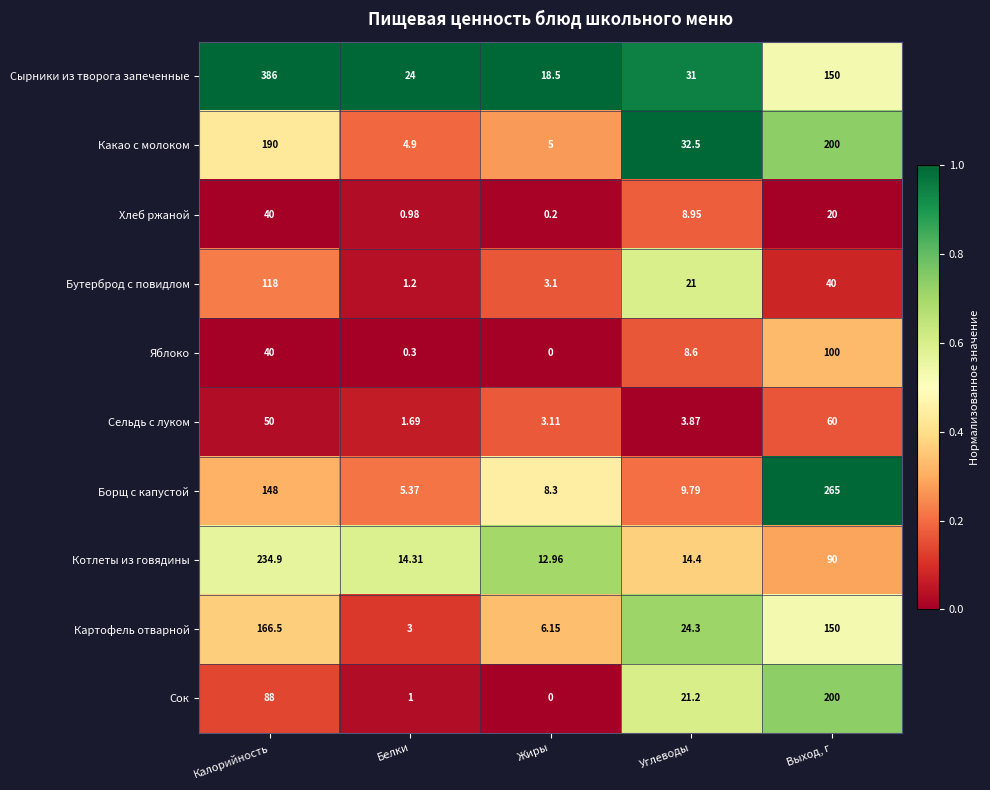

How many series are shown in this chart?

10